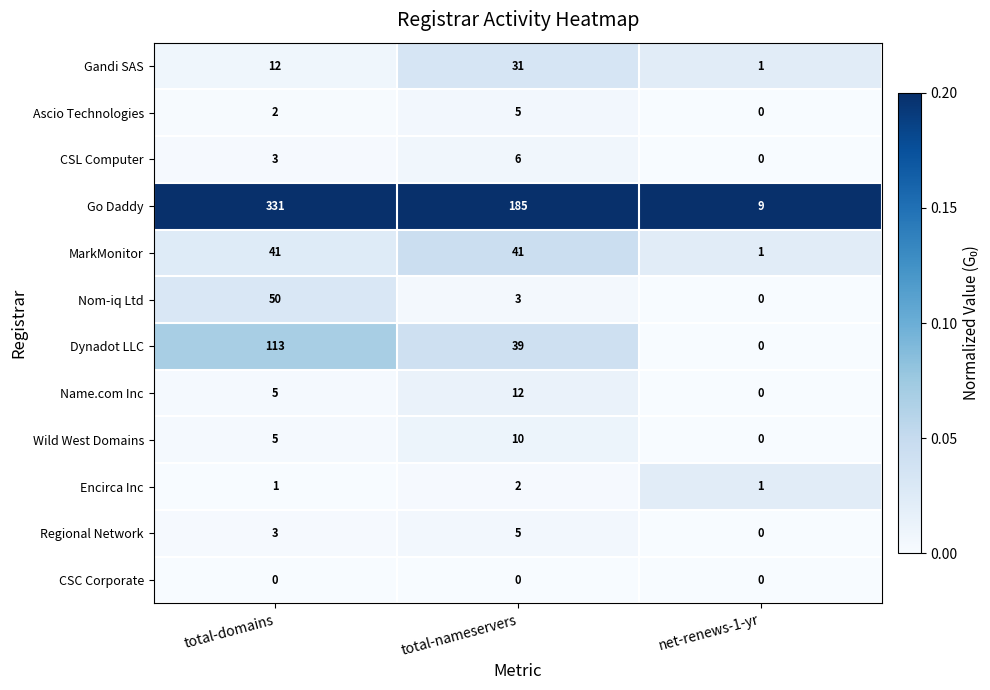

The value of Wild West Domains at net-renews-1-yr is 0. True or false?

True